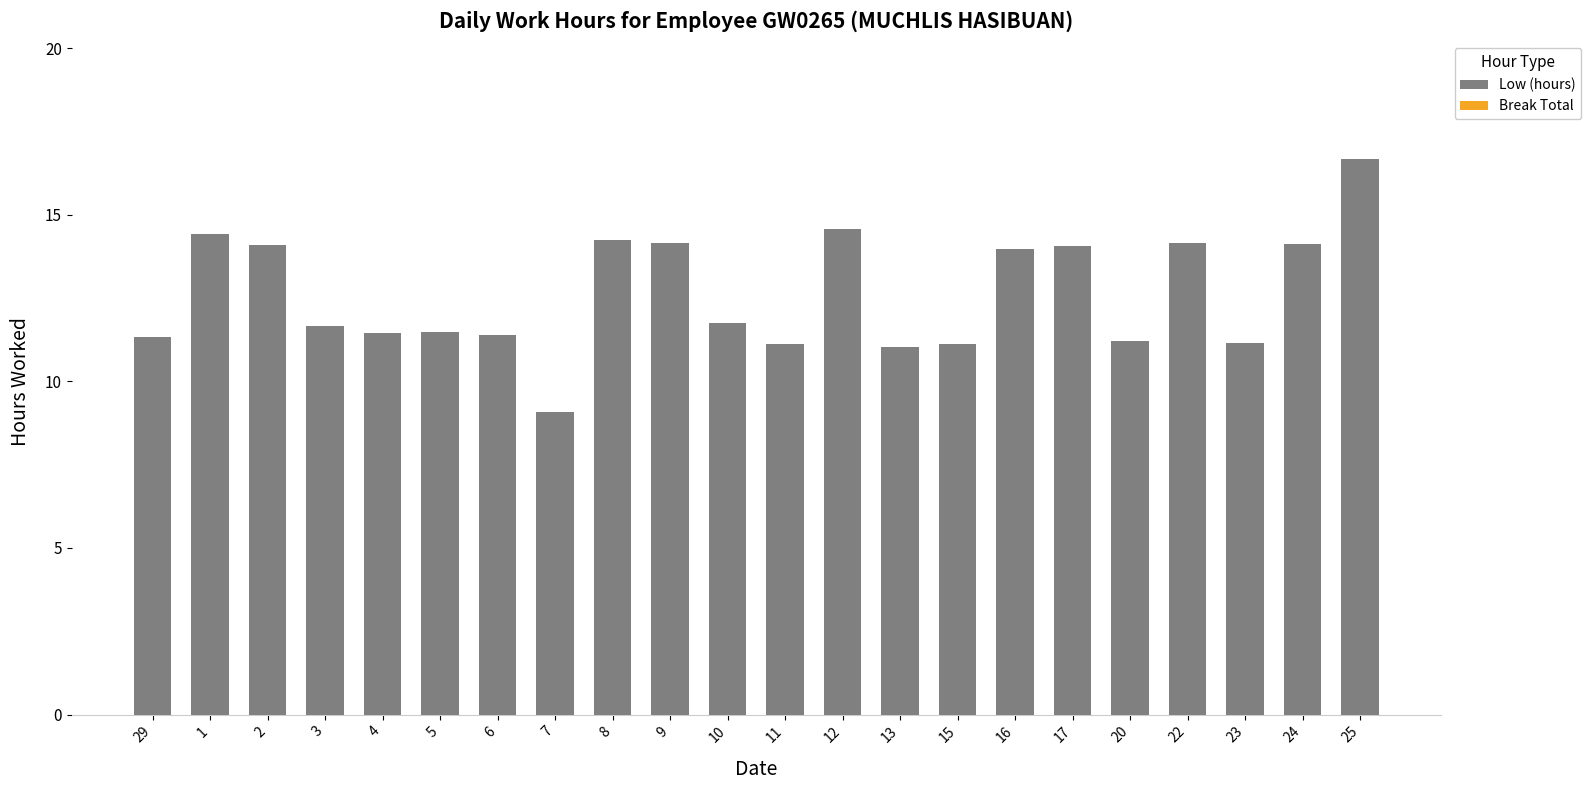

Between 22 and 13, which is larger?

22